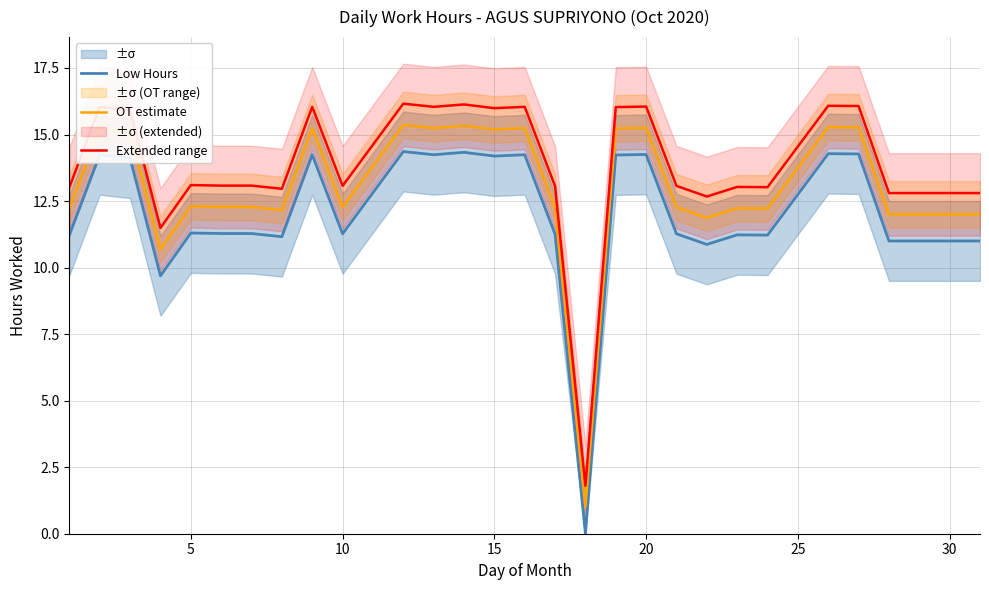

What is the value of the Extended range point at the 18th from the left?

16.0